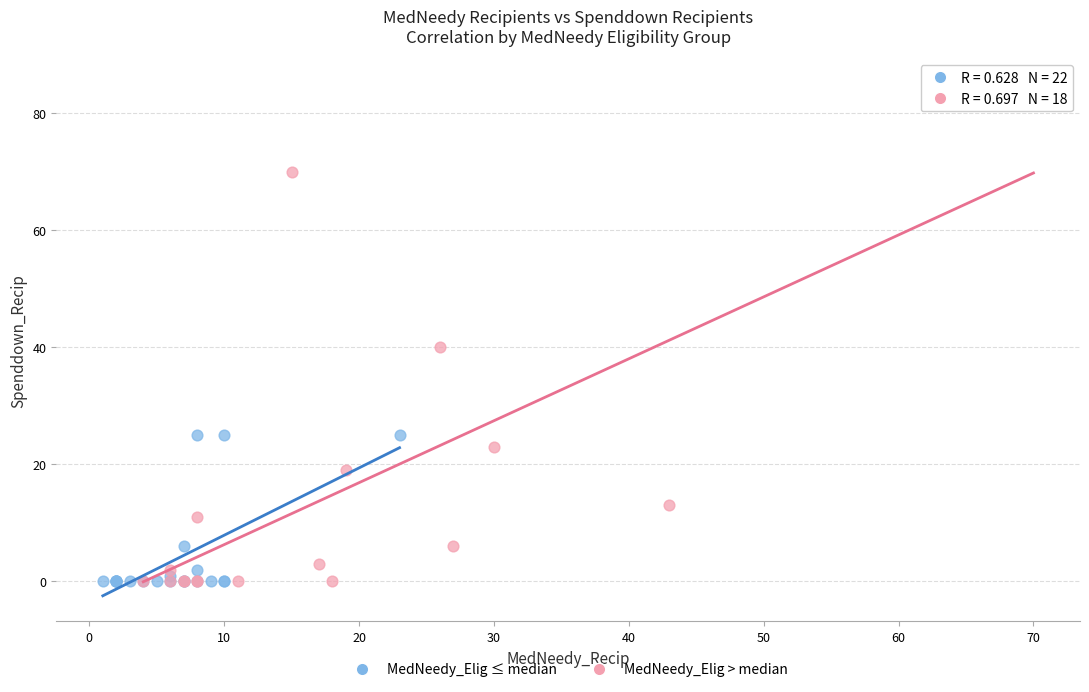

What are all the series names shown in the legend?

MedNeedy_Elig ≤ median, MedNeedy_Elig > median